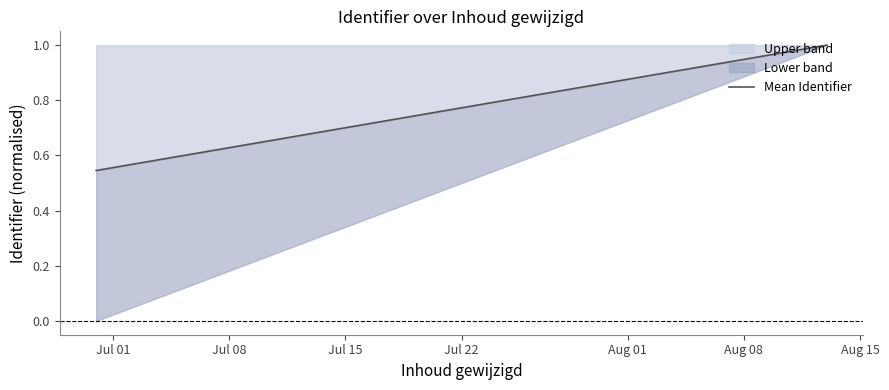

Reading left to right, what are all the values shown in this chart?

0.5	1.0